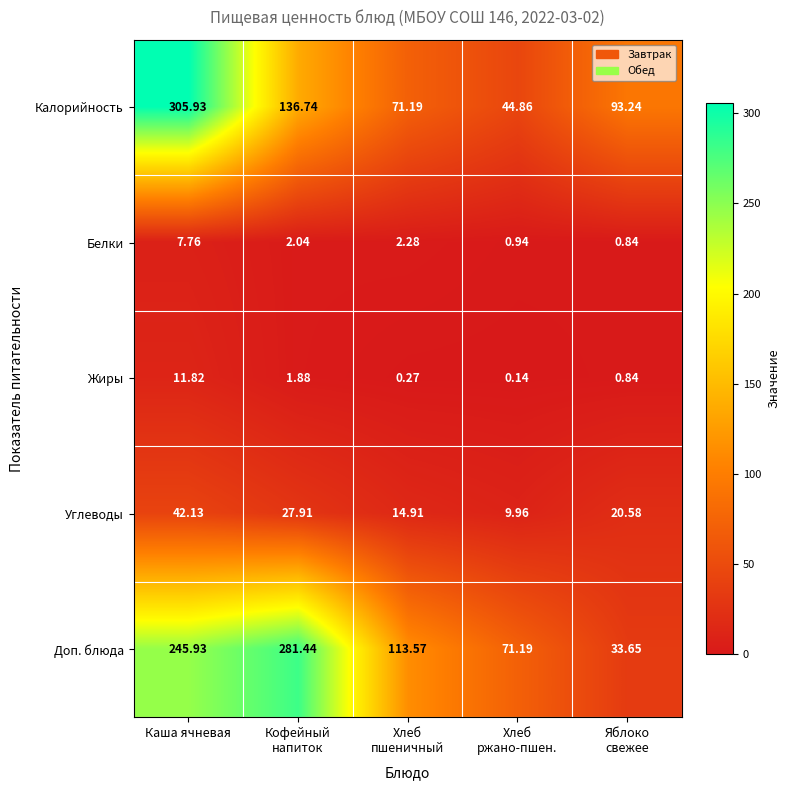

List the series in order of their peak value, highest first.

Калорийность, Доп. блюда, Углеводы, Жиры, Белки